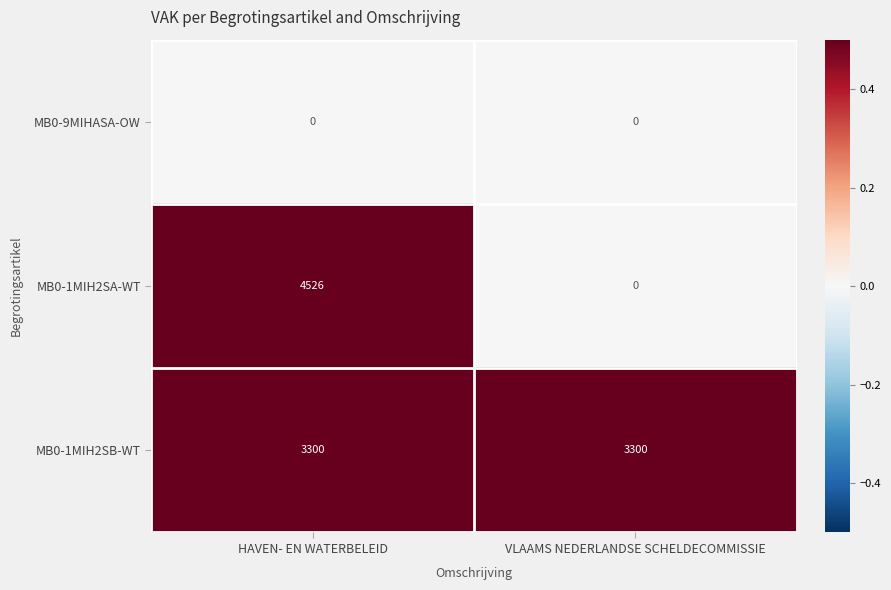

Rank the series by their average value, from lowest to highest.

MB0-9MIHASA-OW, MB0-1MIH2SA-WT, MB0-1MIH2SB-WT